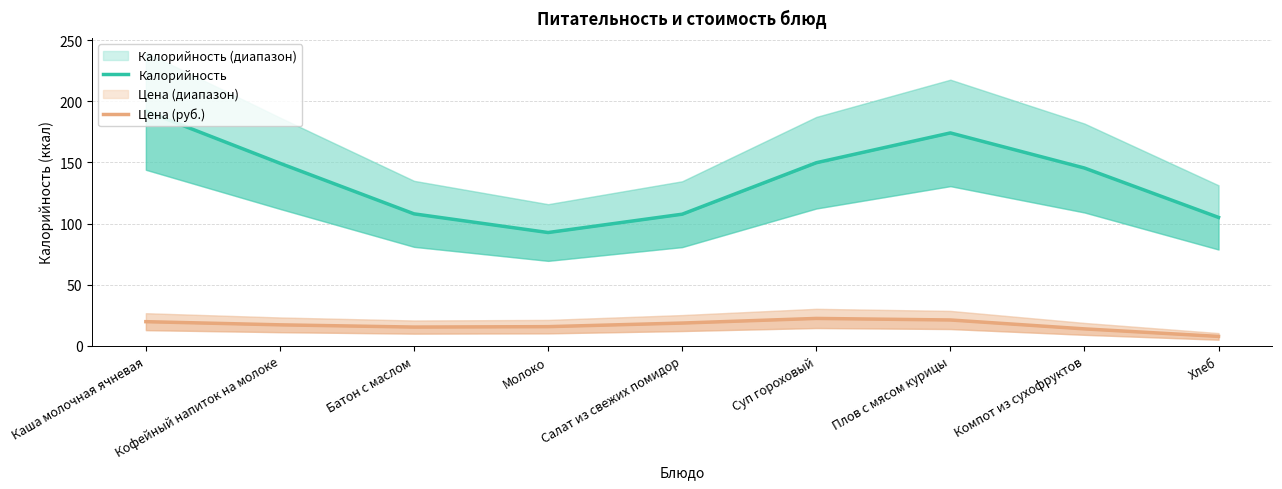

Which category has the highest value in the Калорийность series?

Каша молочная ячневая